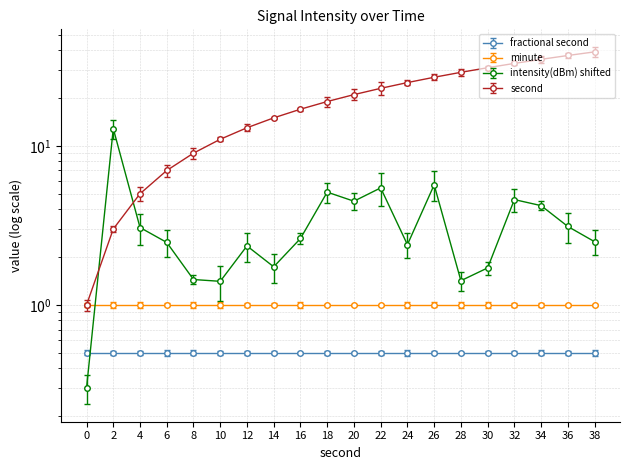

Rank the series at 22 from lowest to highest value.

intensity(dBm), second